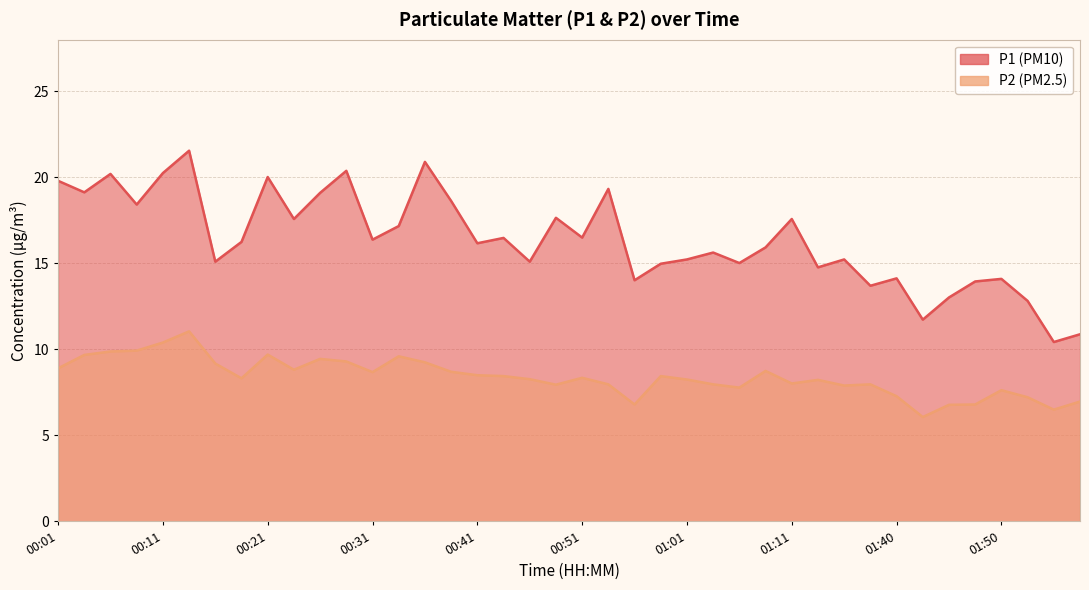

How many lines are shown in the chart?

2